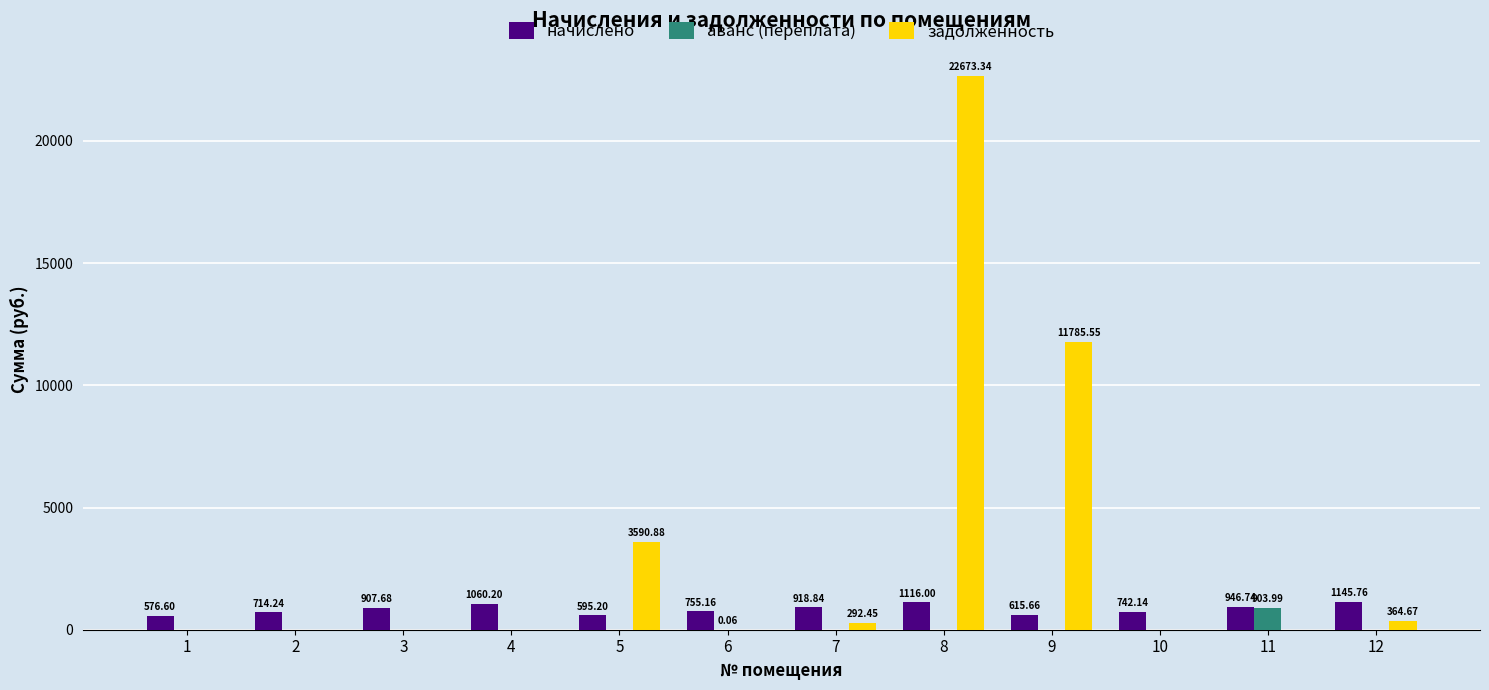

Which series has the largest total across all categories?

задолженность